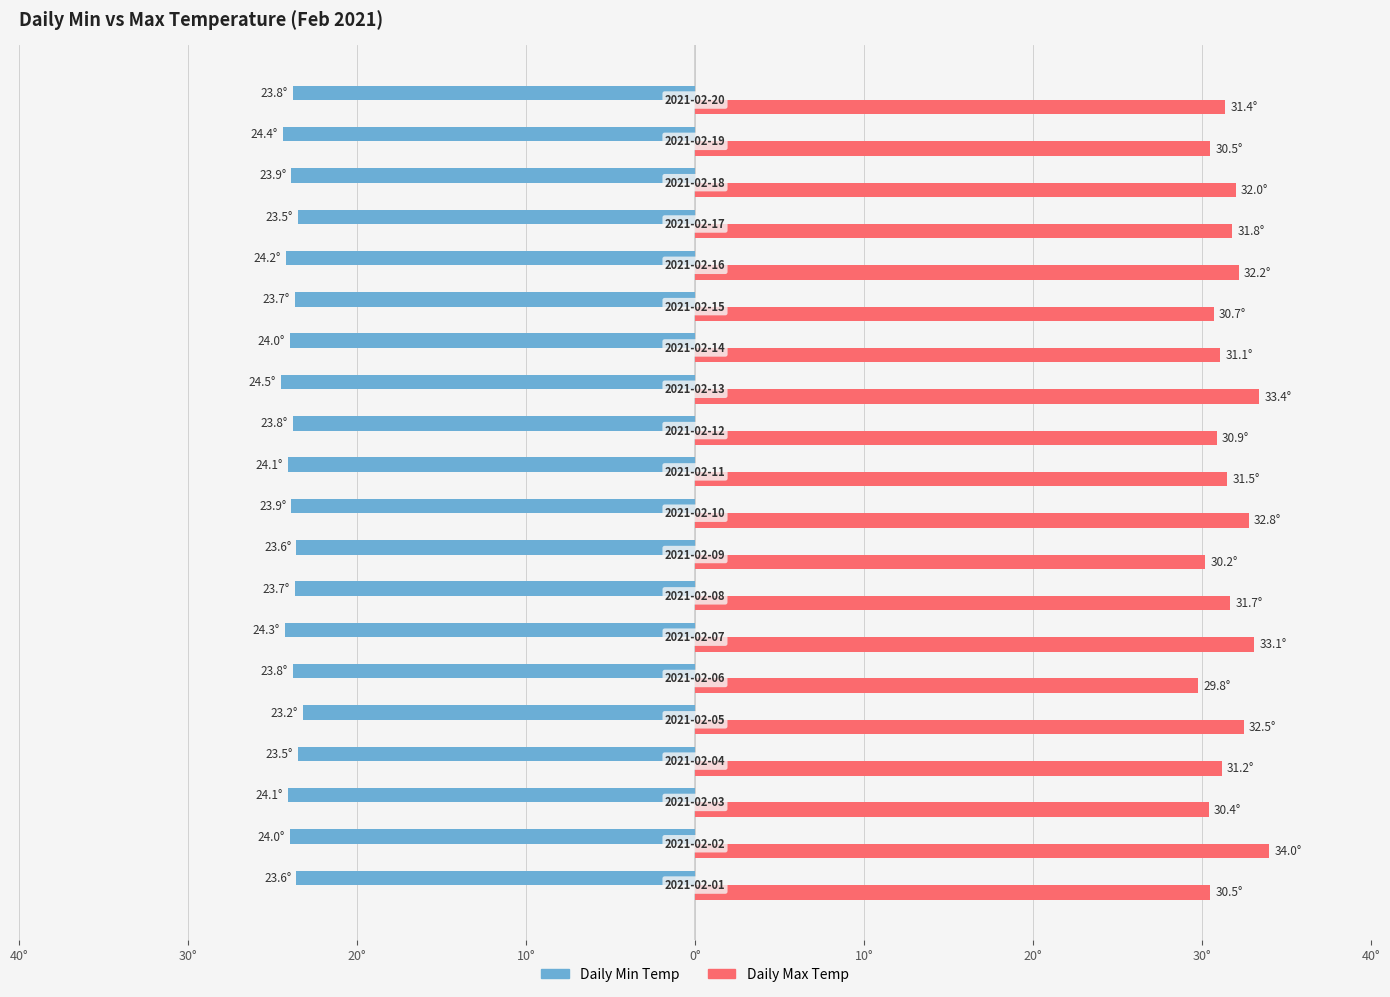

Rank the series by their maximum value, from lowest to highest.

Daily Min Temp, Daily Max Temp